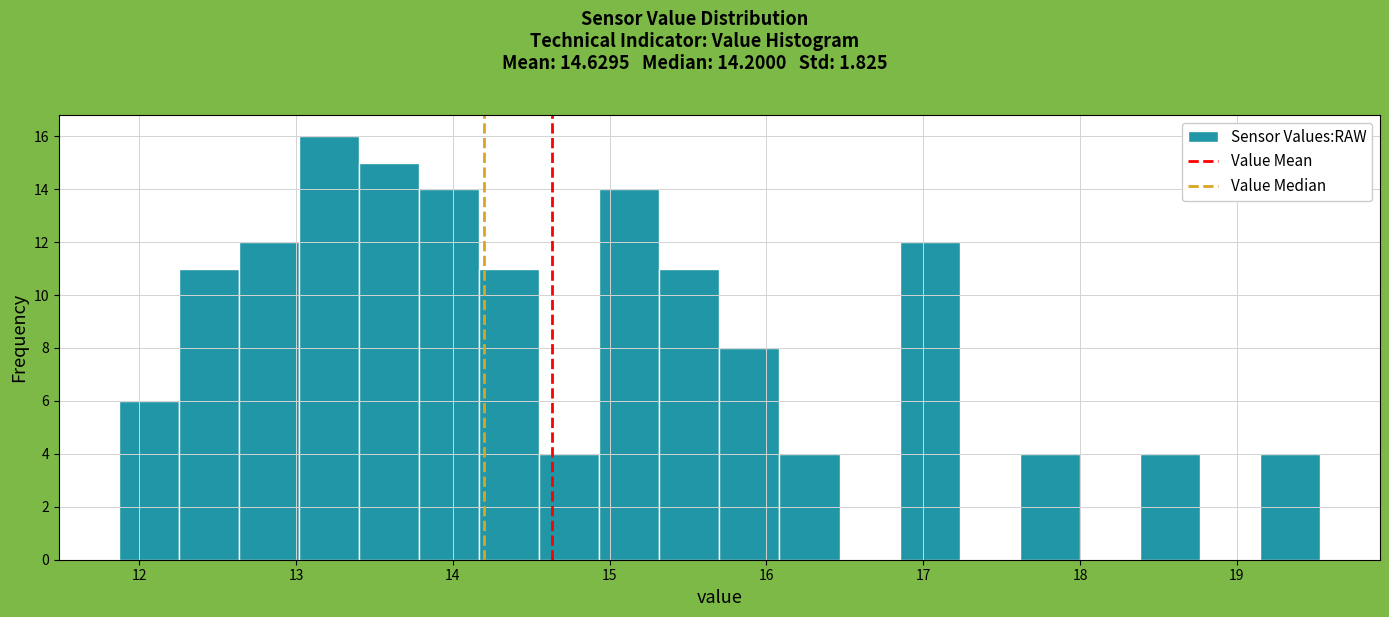

Around what value on the x-axis is the tallest bar? Give the approximate position of its centre, as read against the axis.

13.2